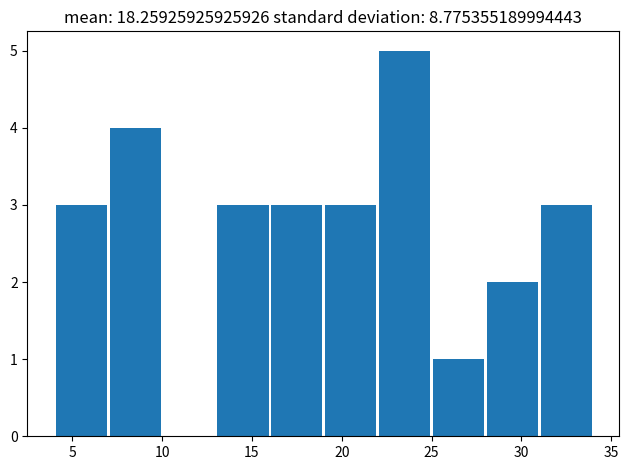

Which range on the x-axis has the tallest bar?

22 to 25